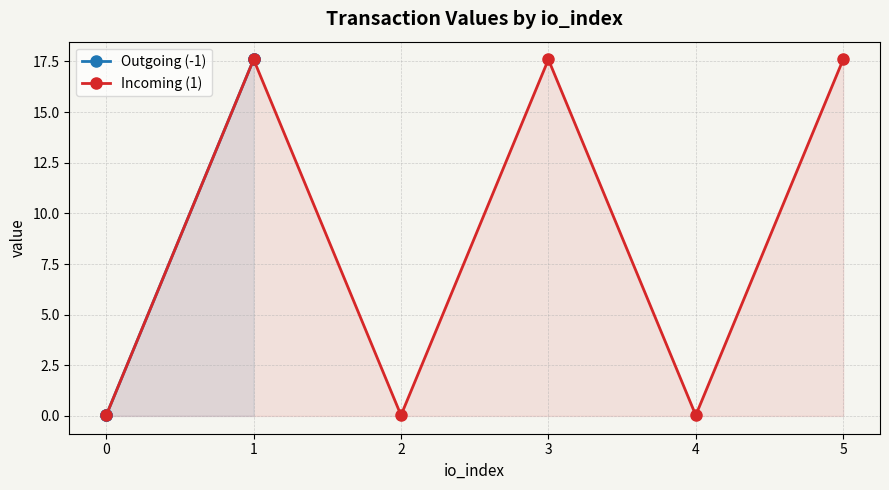

In Incoming (1), how many points are lower than both neighbors (excluding endpoints)?

2